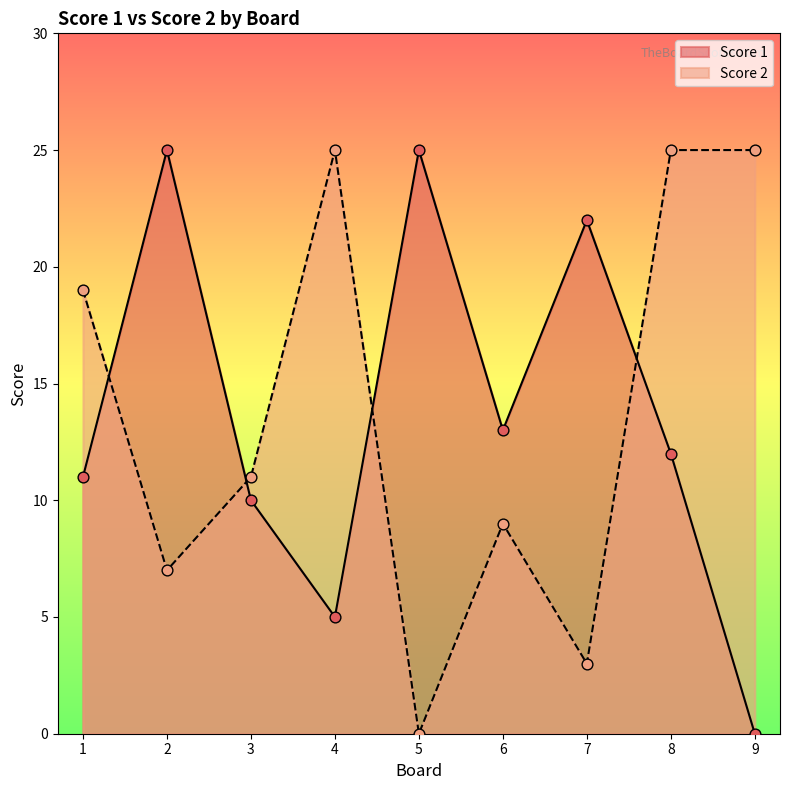

What are all the series names shown in the legend?

Score 1, Score 2